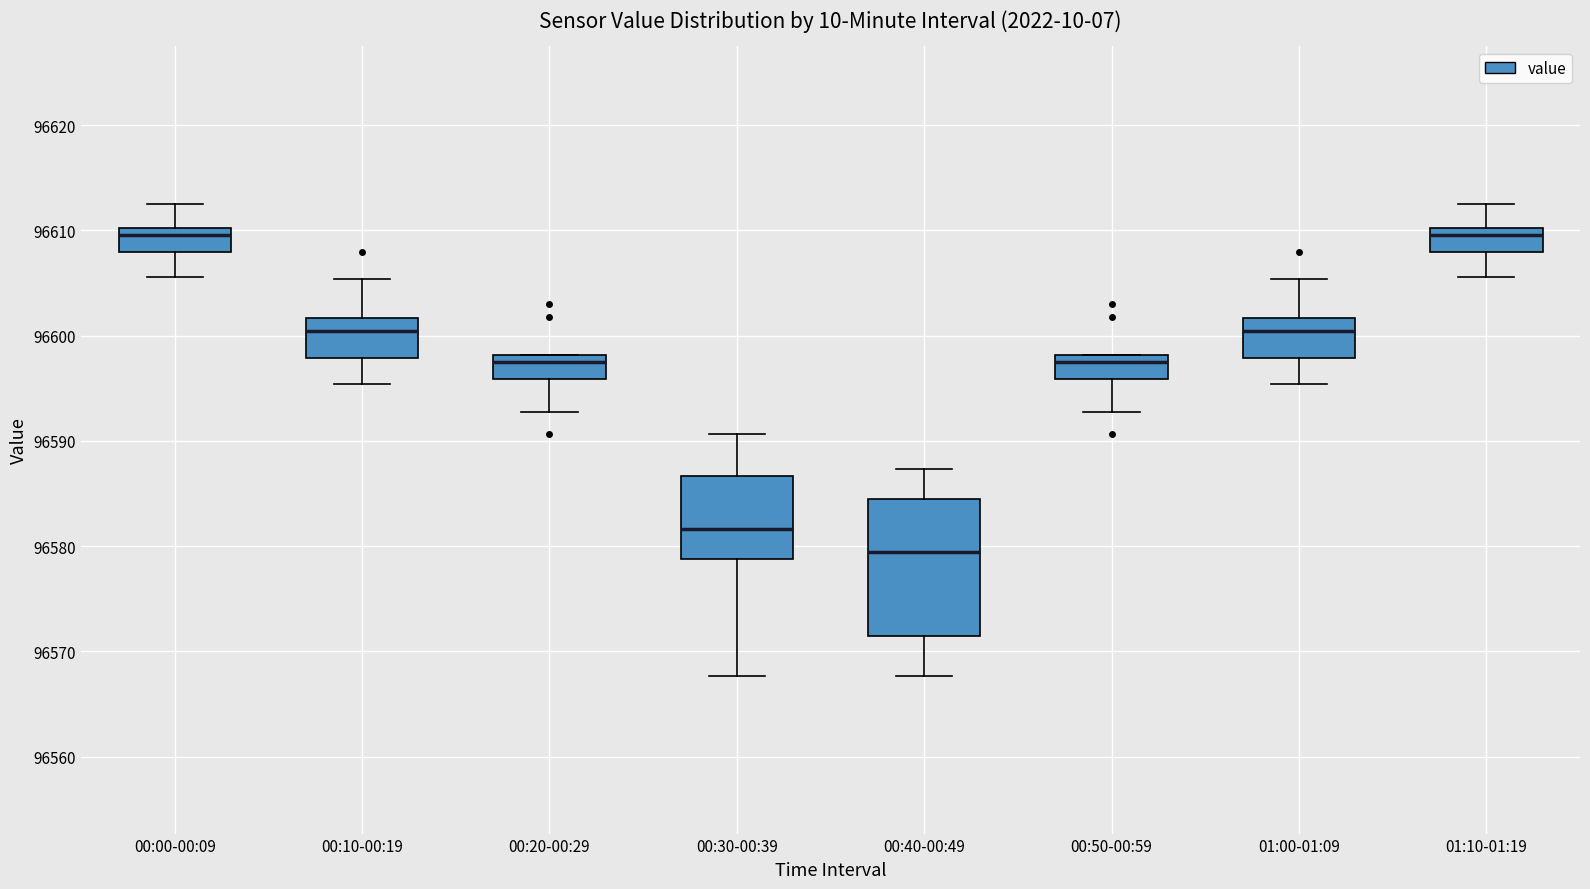

Reading left to right, transcribe this box plot: for each box, give where its median line is, the range the box spans, and where its two whiskers end, as read against the y-axis. The values are not printed on the chart, so give them approximately, as read against the axis.

00:00-00:09: median 96610 (just below the box's upper edge), box 96608 to 96610, whiskers 96606 to 96613
00:10-00:19: median 96600, box 96598 to 96602, whiskers 96595 to 96605
00:20-00:29: median 96598 (just below the box's upper edge), box 96596 to 96598, whiskers 96593 to 96598
00:30-00:39: median 96582, box 96579 to 96587, whiskers 96568 to 96591
00:40-00:49: median 96579, box 96571 to 96585, whiskers 96568 to 96587
00:50-00:59: median 96598 (just below the box's upper edge), box 96596 to 96598, whiskers 96593 to 96598
01:00-01:09: median 96600, box 96598 to 96602, whiskers 96595 to 96605
01:10-01:19: median 96610 (just below the box's upper edge), box 96608 to 96610, whiskers 96606 to 96613